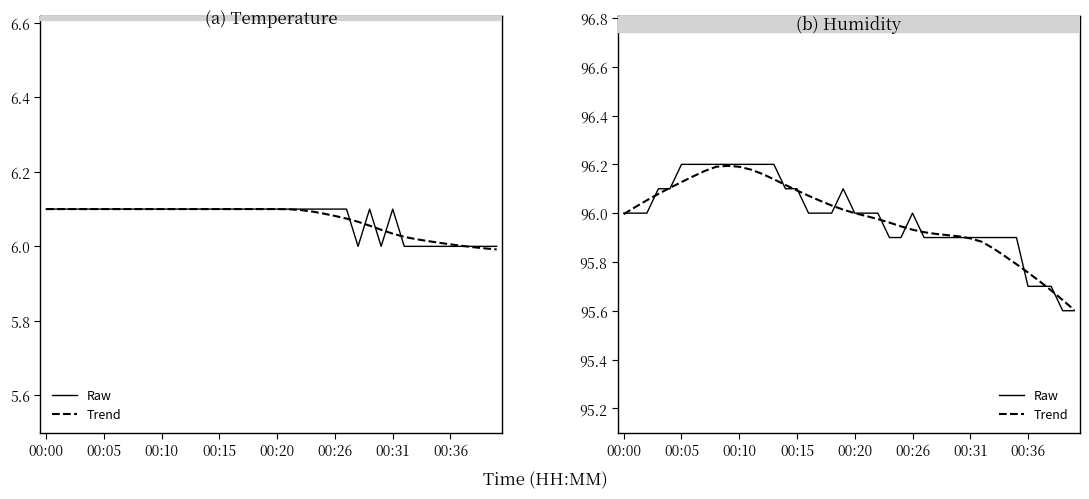

True or false: Raw and Trend cross at least once.

True